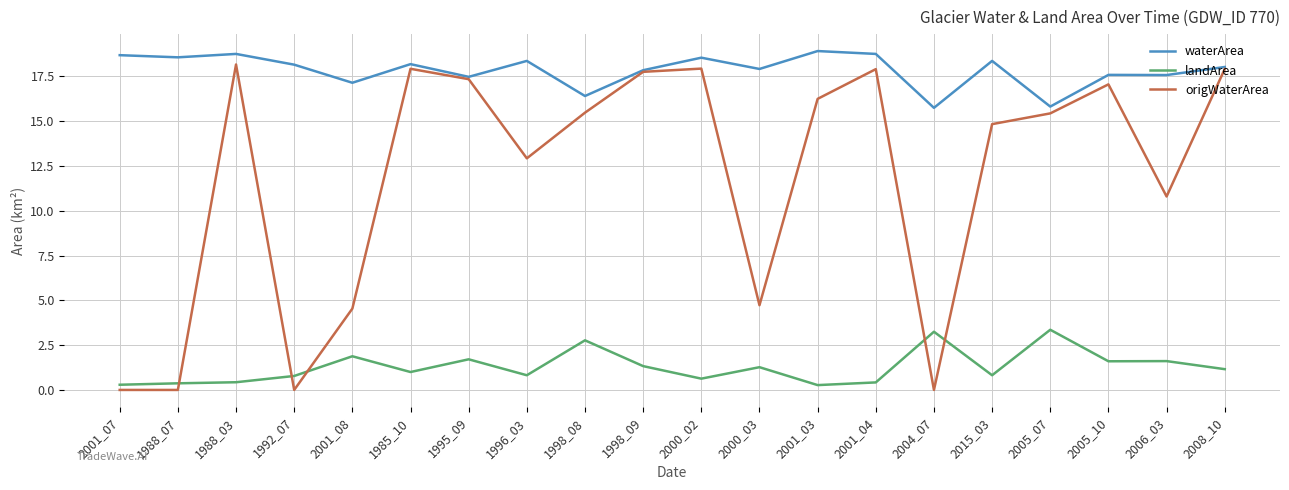

True or false: landArea has a value of 0.5 at 2000_03.

False